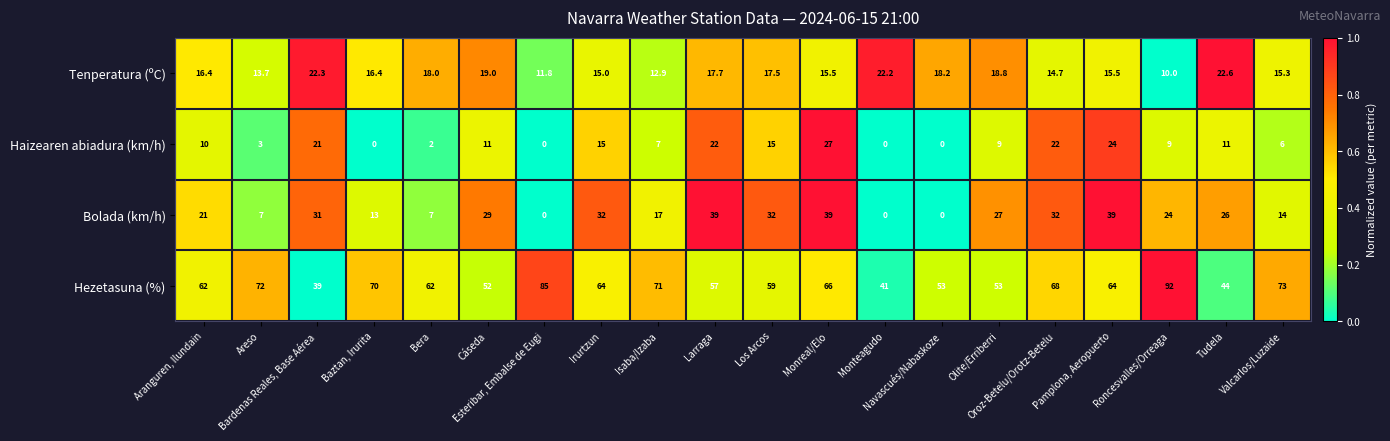

Which series has the largest total across all categories?

Hezetasuna (%)